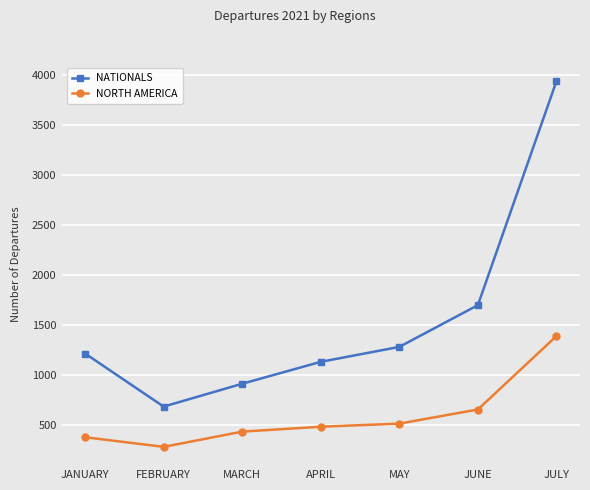

True or false: NATIONALS and NORTH AMERICA intersect in this chart.

False